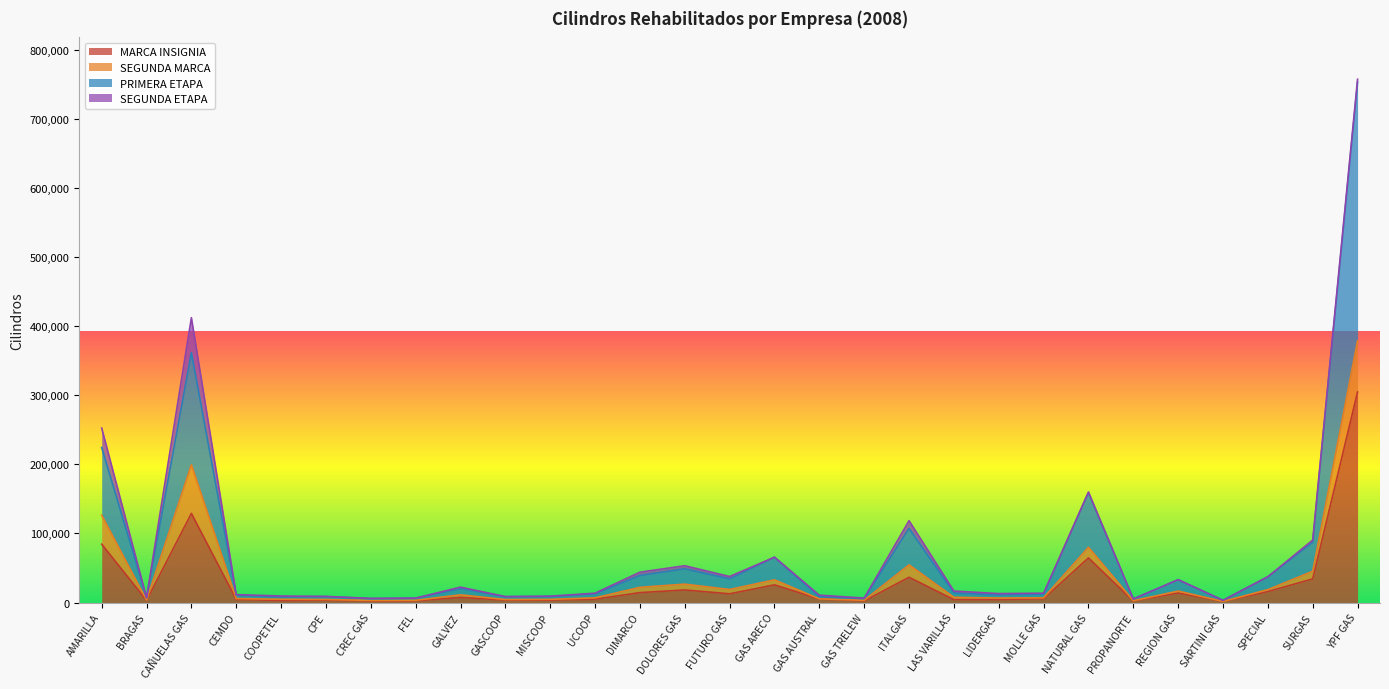

Does the chart display data point markers on the line(s)?

No